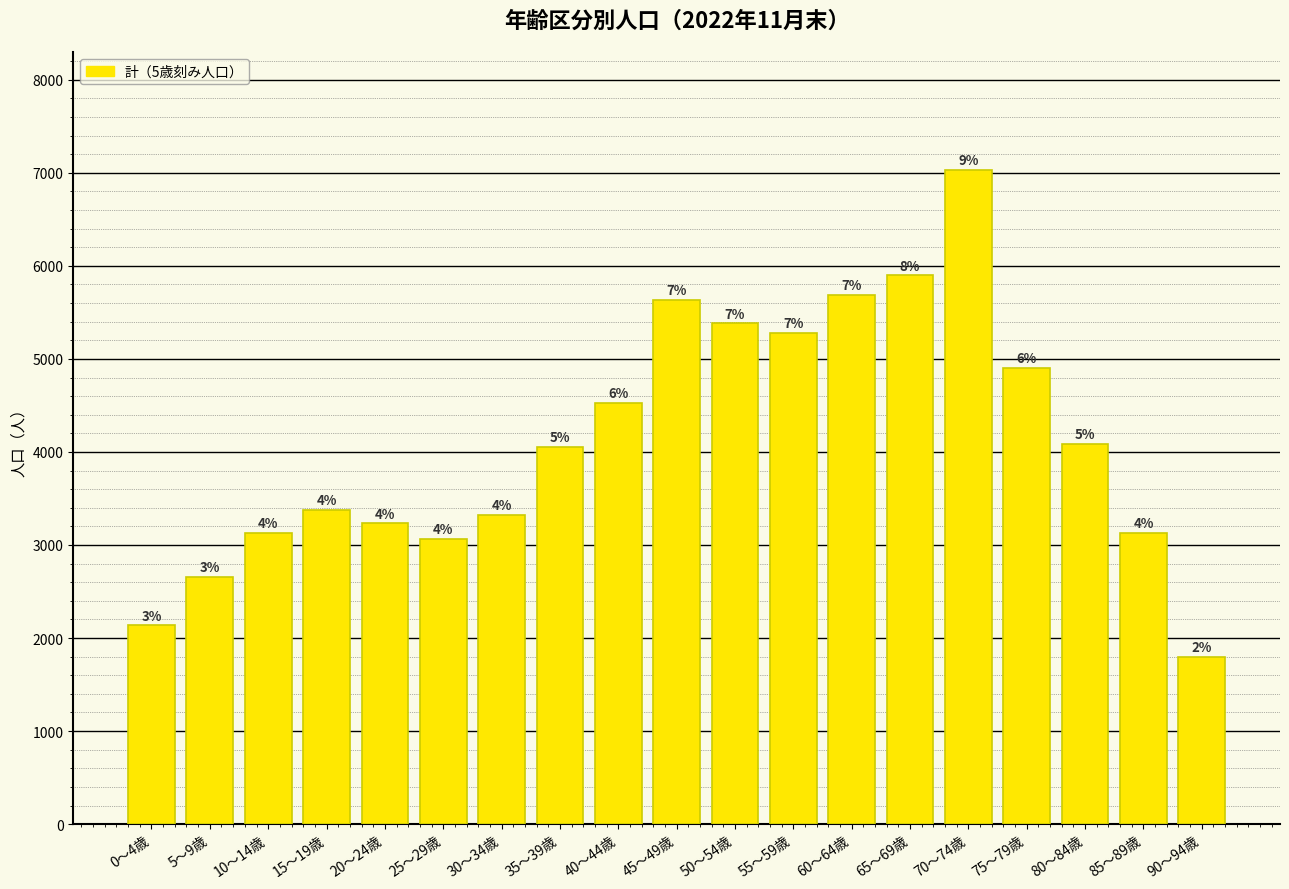

Does the chart contain any negative values?

No